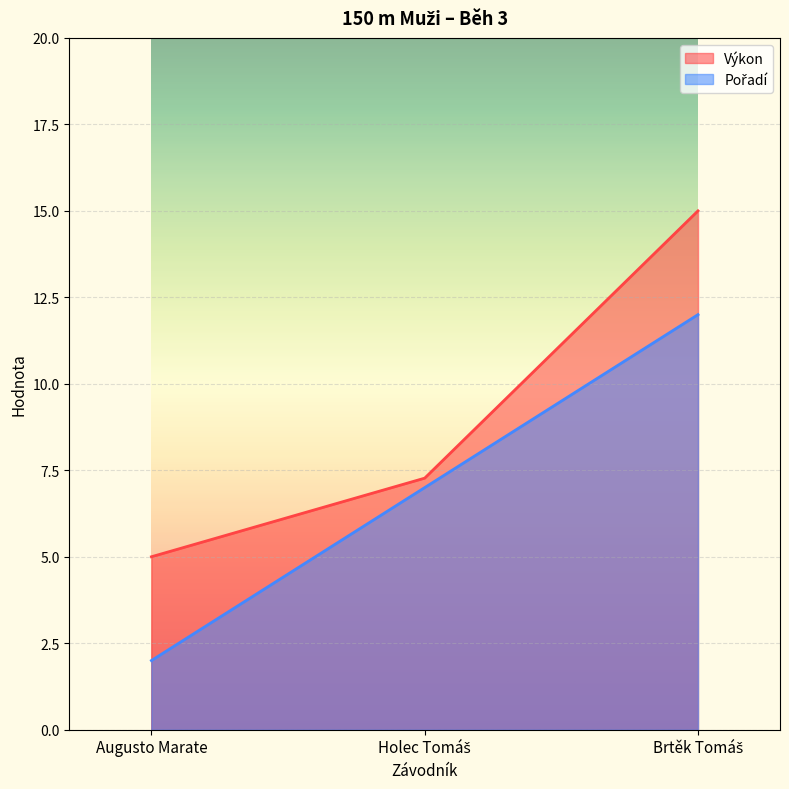

List the labels in order of Výkon value, largest first.

Brtěk Tomáš, Holec Tomáš, Augusto Marate